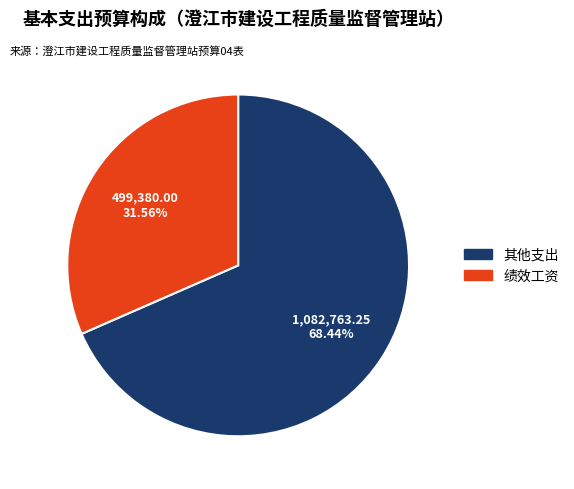

Does any single category account for the majority?

Yes